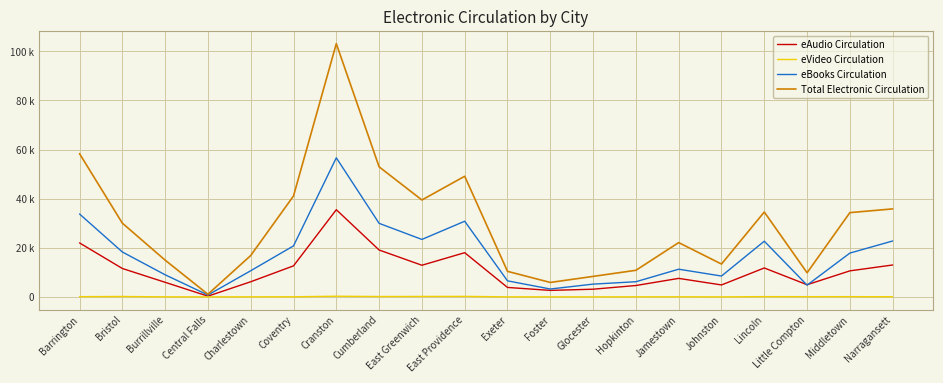

What are all the series names shown in the legend?

eAudio Circulation, eVideo Circulation, eBooks Circulation, Total Electronic Circulation